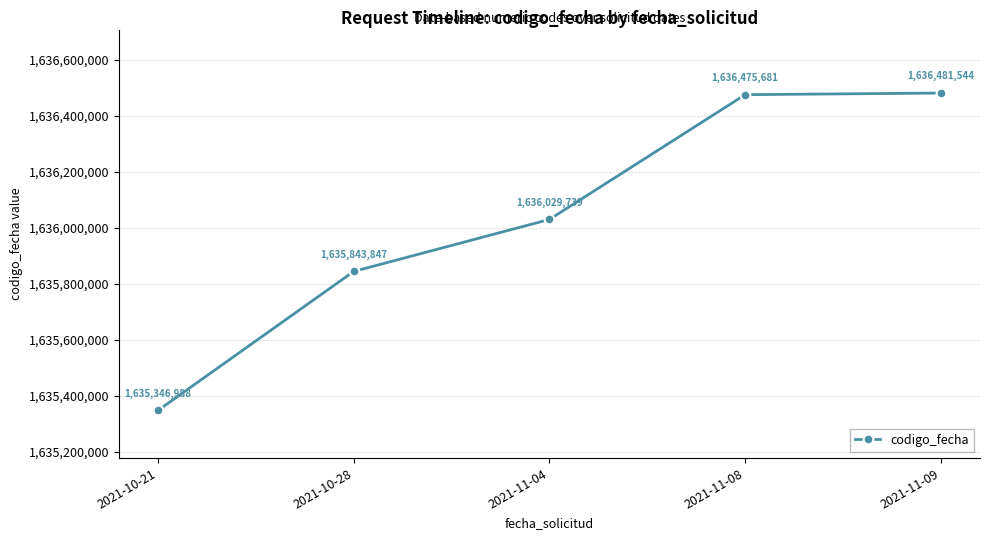

Read the value at 2021-10-21, to the nearest 50.

1635347000